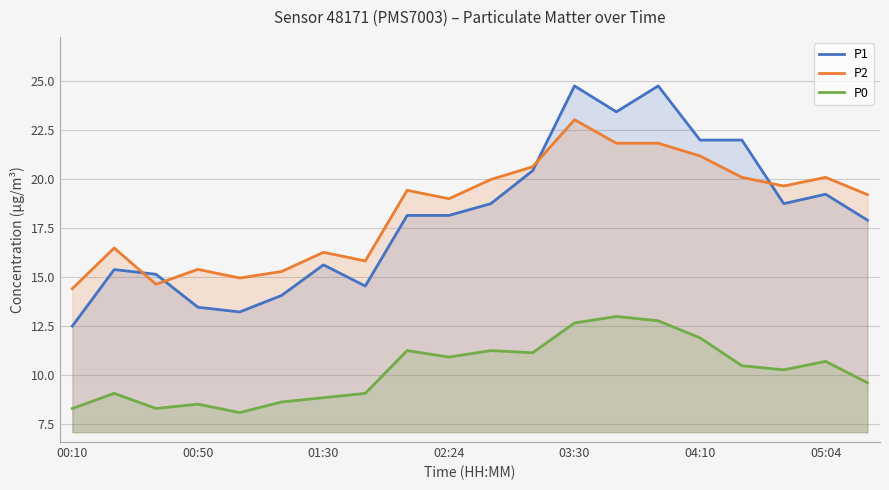

Read the P2 value at 00:10.

14.4